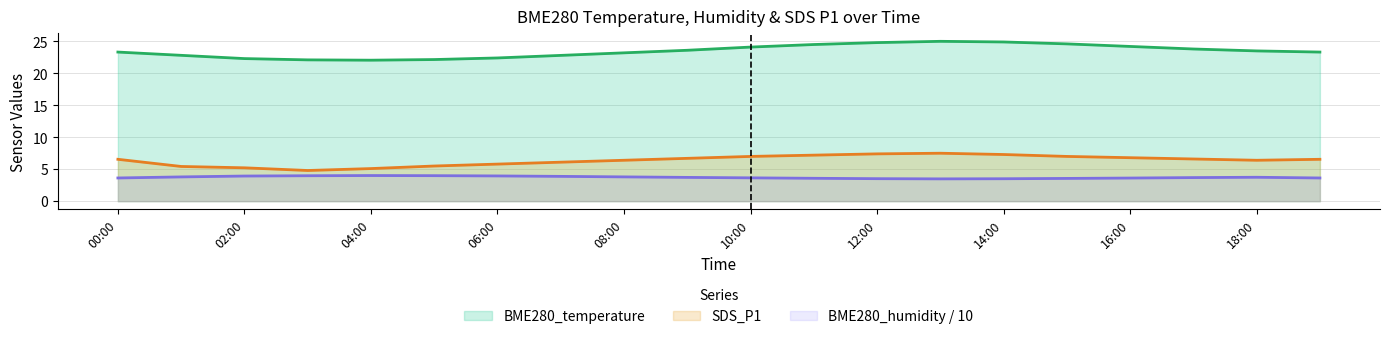

How many data points in SDS_P1 are above 6?

14